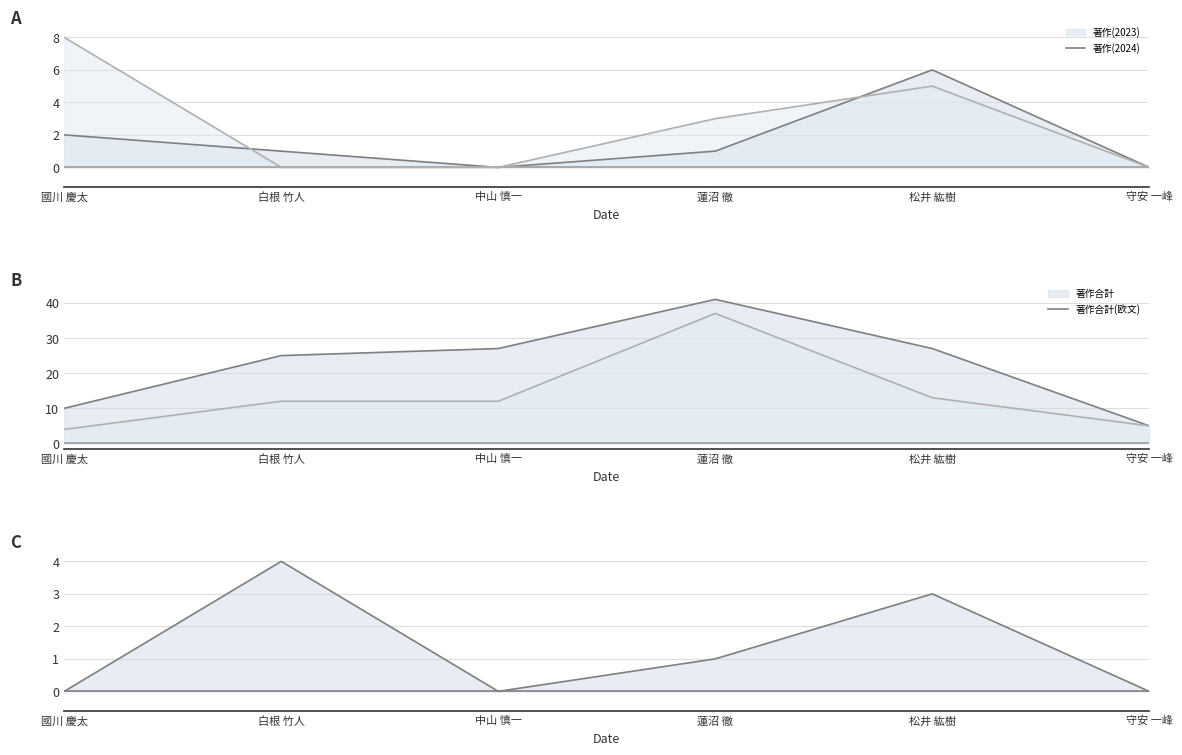

What is the difference between the second highest and second lowest values in the 著作(2023)_line series?

2